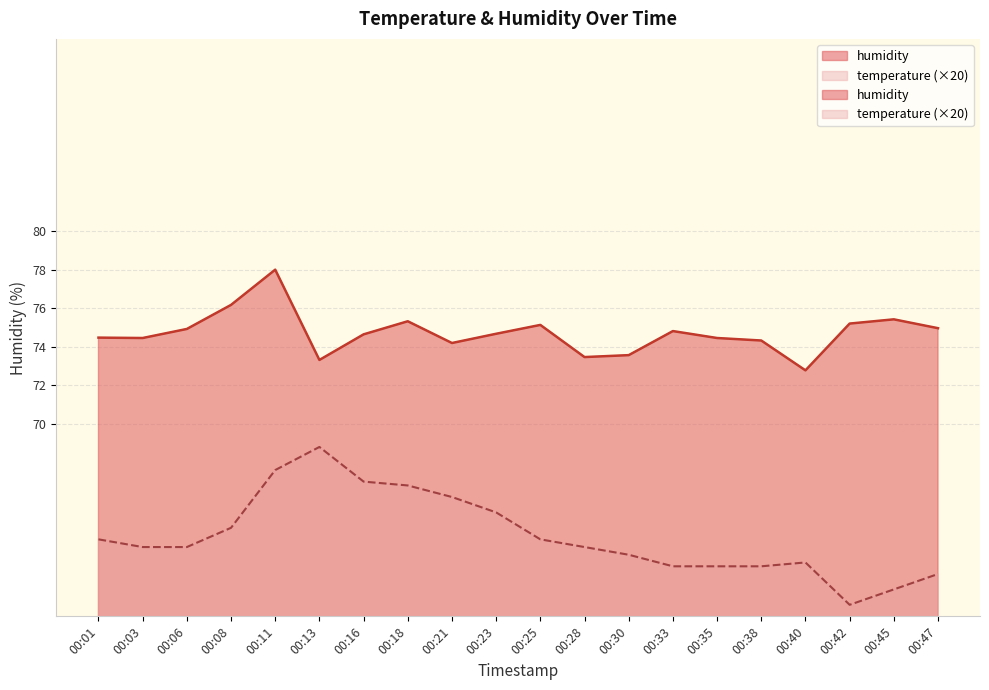

Which category has the lowest value across all series?

00:42